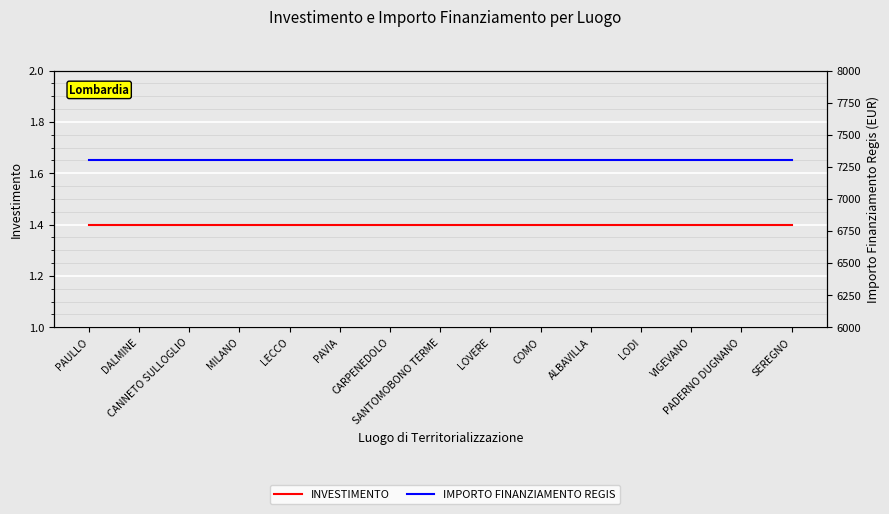

What is the label of the 11th point from the right?

LECCO